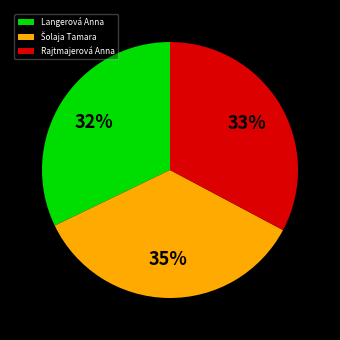

To the nearest percent, what is the difference between the largest and smallest slice percentages?

3%